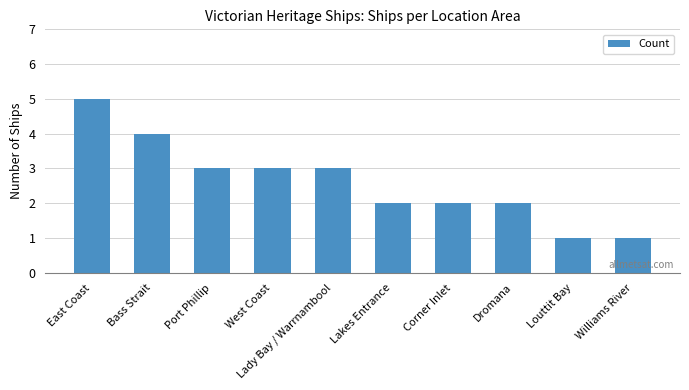

Reading right to left, what are all the values shown in this chart?

Williams River=1	Louttit Bay=1	Dromana=2	Corner Inlet=2	Lakes Entrance=2	Lady Bay / Warrnambool=3	West Coast=3	Port Phillip=3	Bass Strait=4	East Coast=5